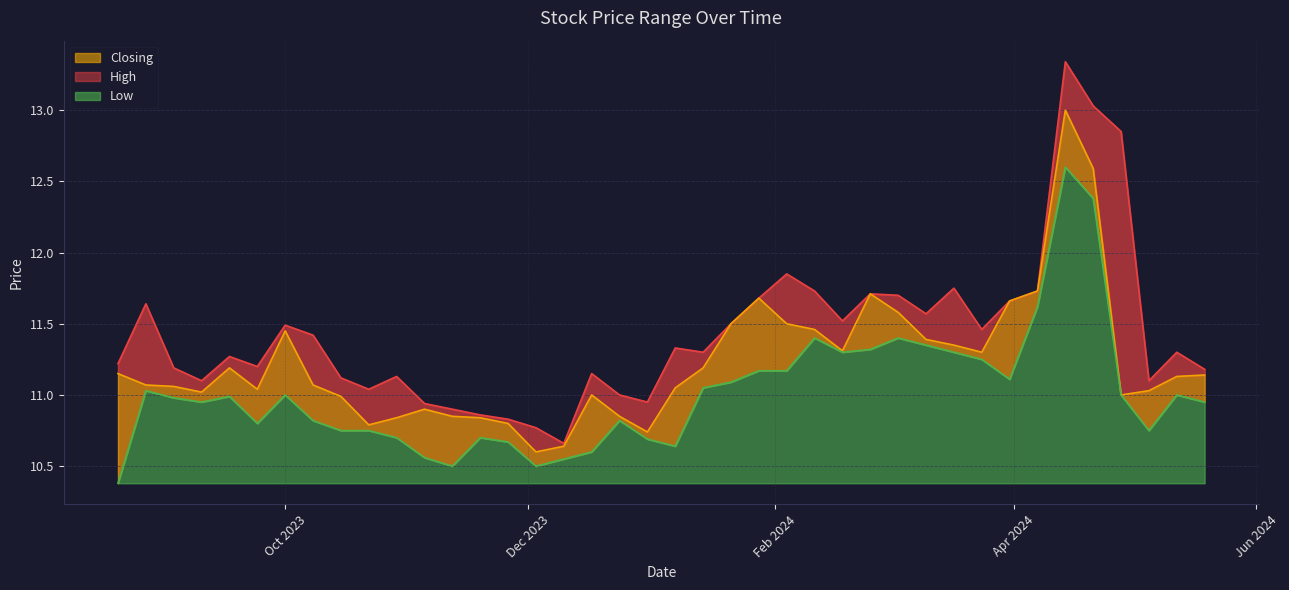

True or false: High and Closing cross at least once.

False